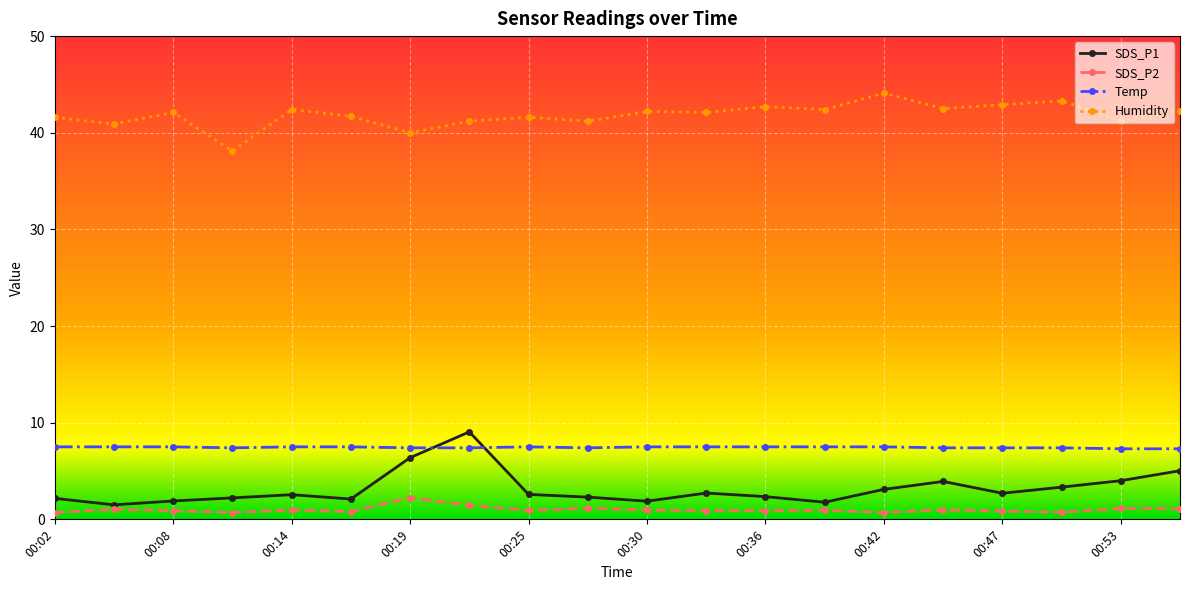

What is the minimum value for Temp?

7.3